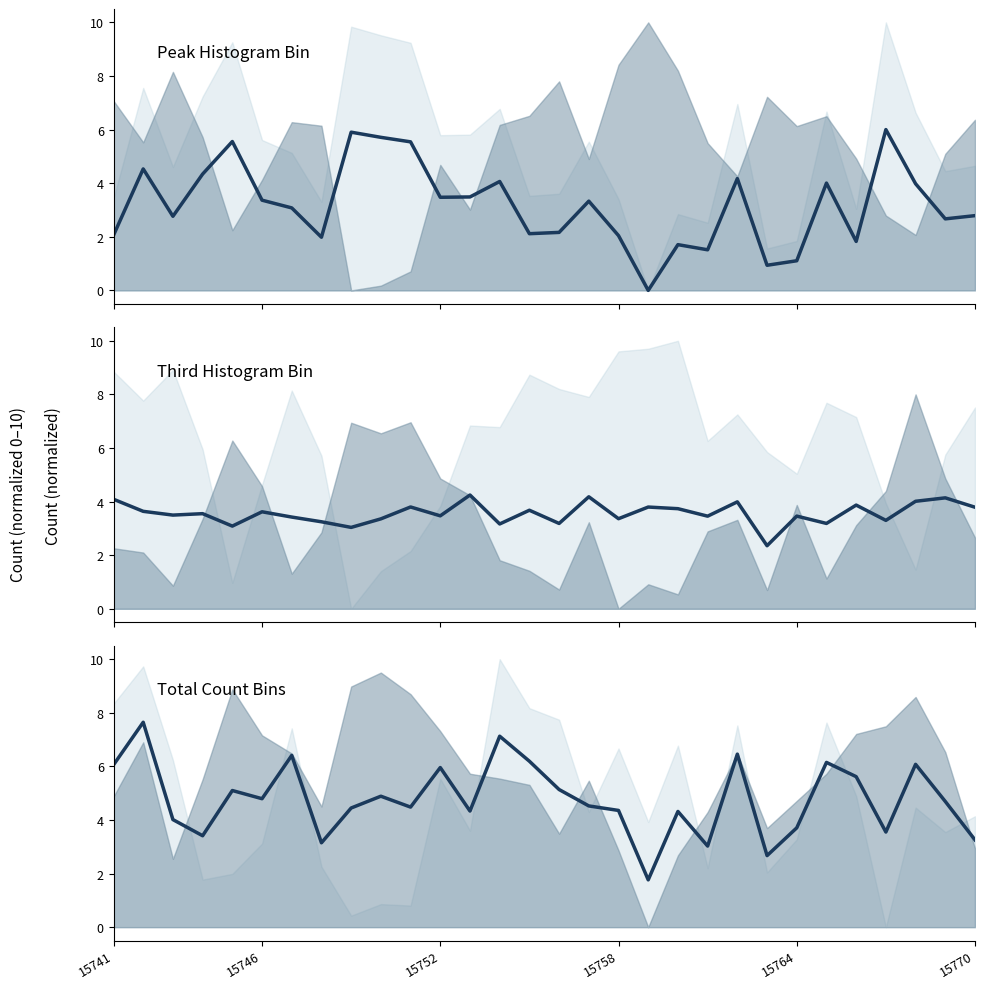

True or false: Total count trend and Third bin trend cross at least once.

True